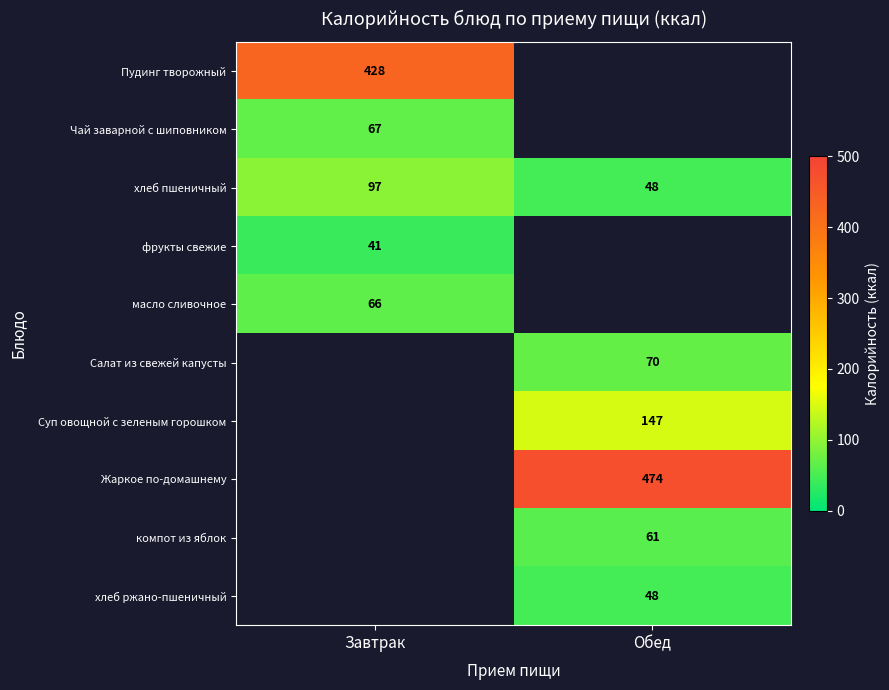

At how many categories does at least one series exceed 290?

2